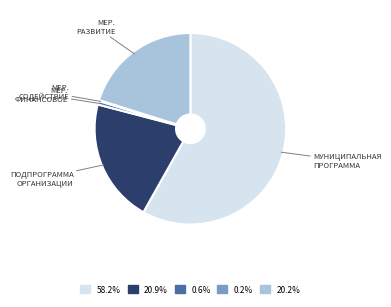

Is there a majority slice in this chart?

Yes